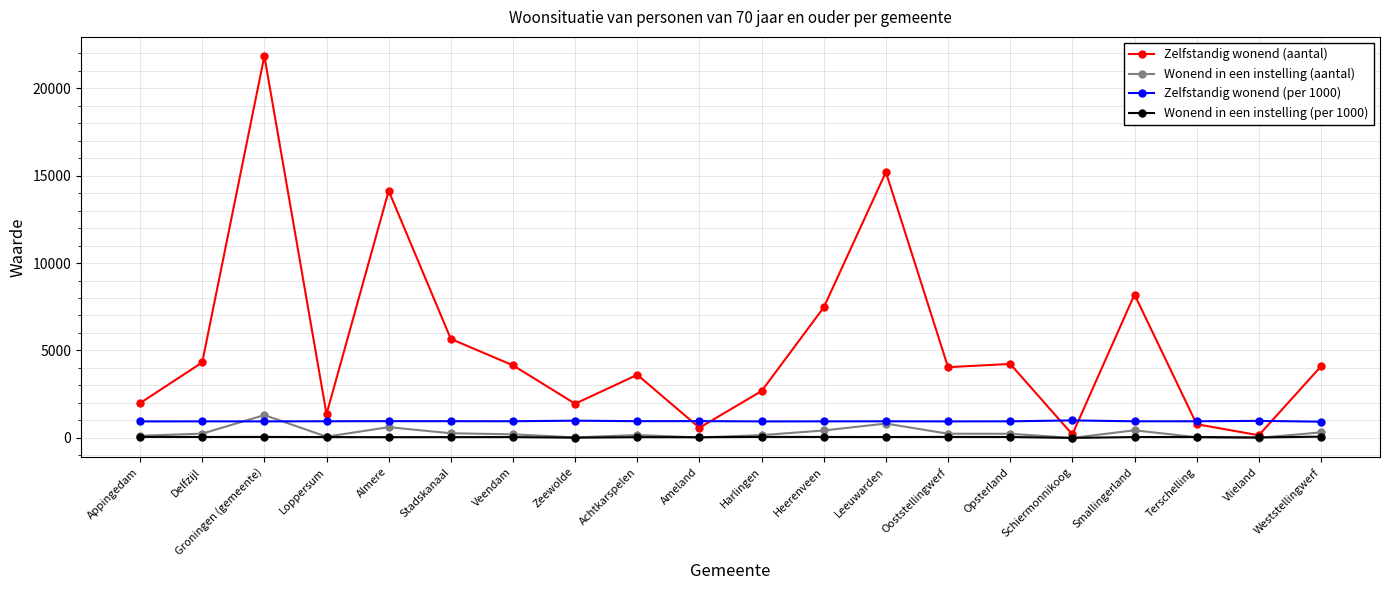

What is the difference between the Wonend in een instelling (aantal) values at Veendam and Delfzijl?

40